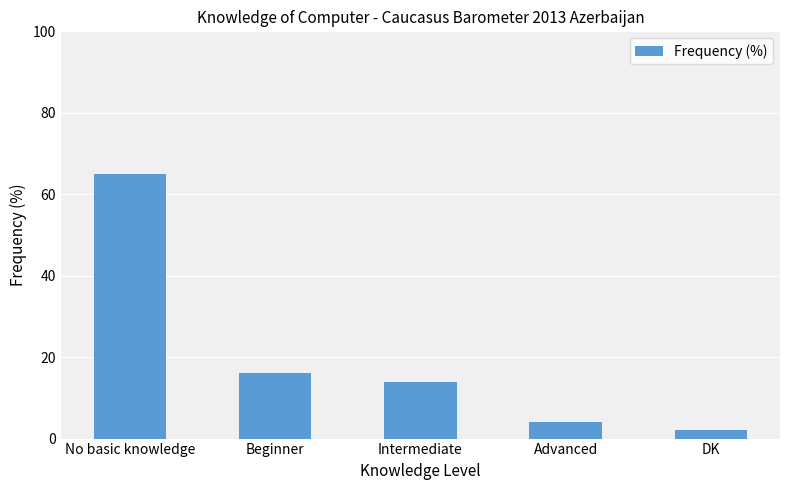

What is the value of the 3rd bar from the left?

14